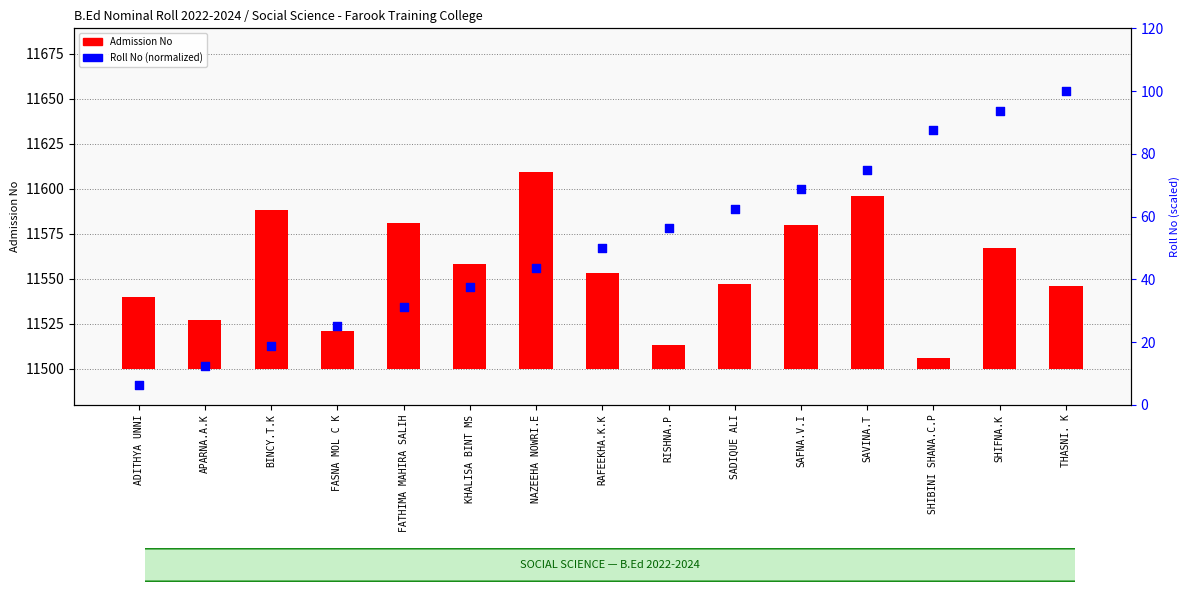

Which series has the largest total across all categories?

Admission No